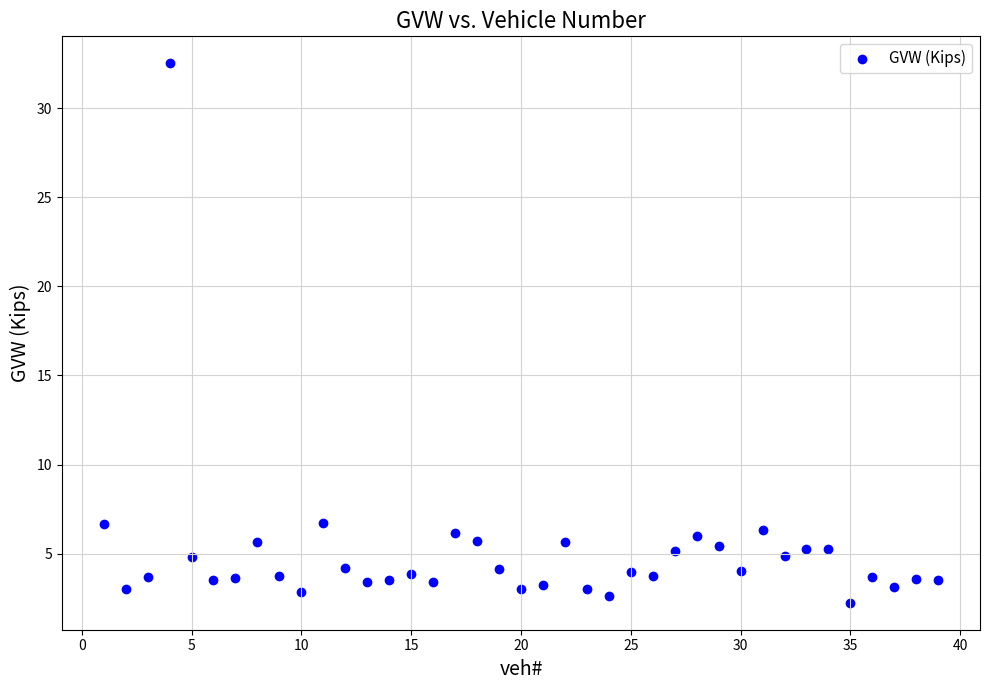

What is the range of X values (max minus min)?

38.0